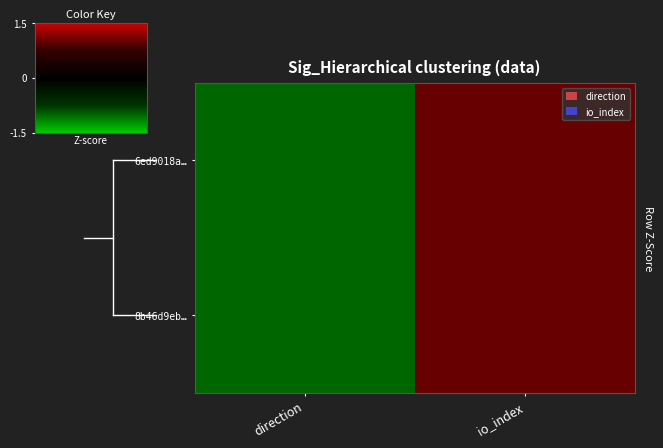

Reading left to right, list all the values displayed in this chart.

6ed9018a…: direction=-1	io_index=1
8b46d9eb…: direction=-1	io_index=1